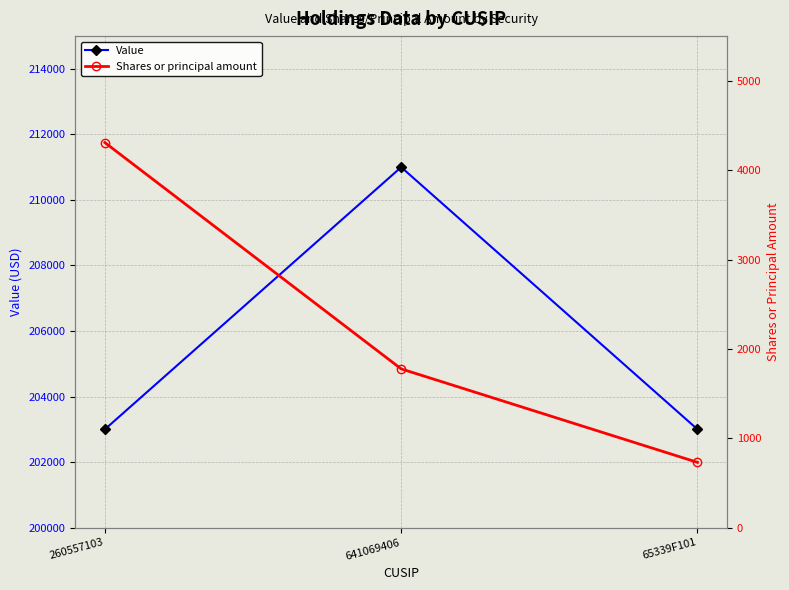

Which category has the highest value across all series?

641069406